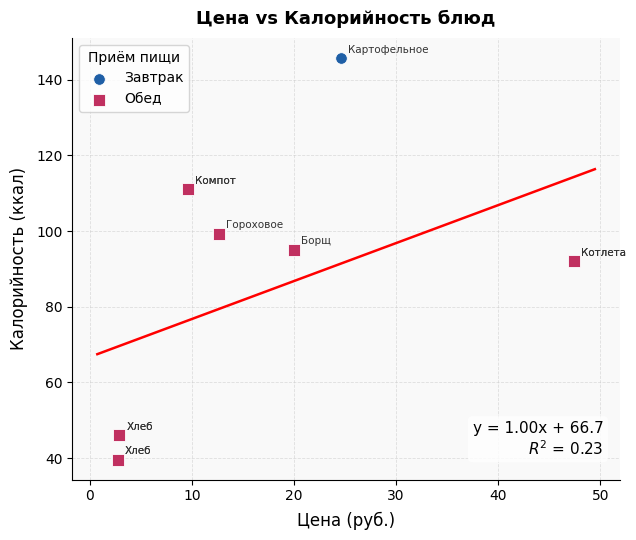

Which series has the widest spread of Y values?

Завтрак